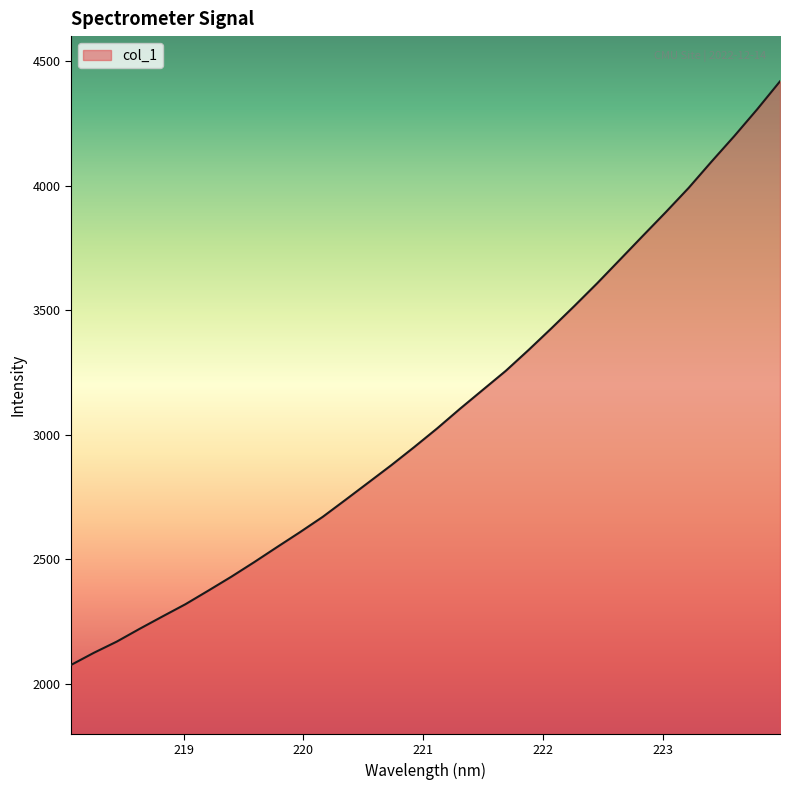

True or false: there are more than 0 points higher than both neighbors.

False